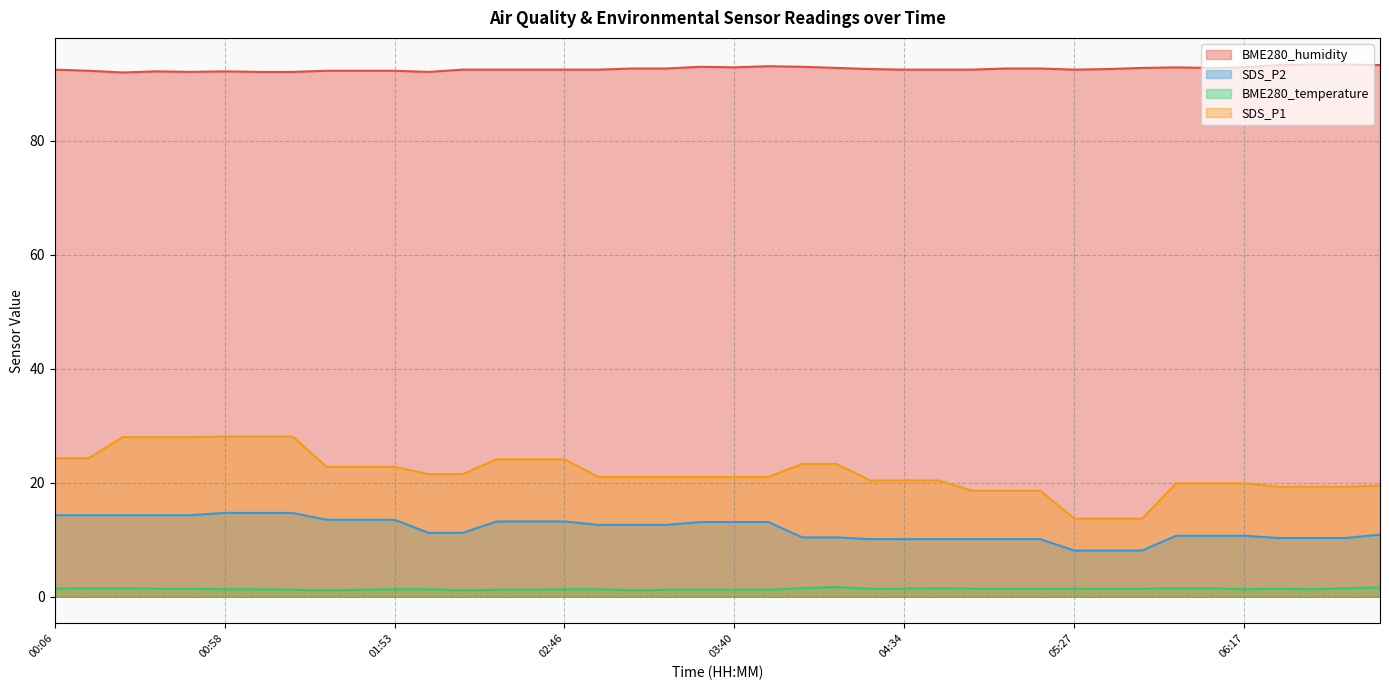

At how many categories does at least one series exceed 40?

40